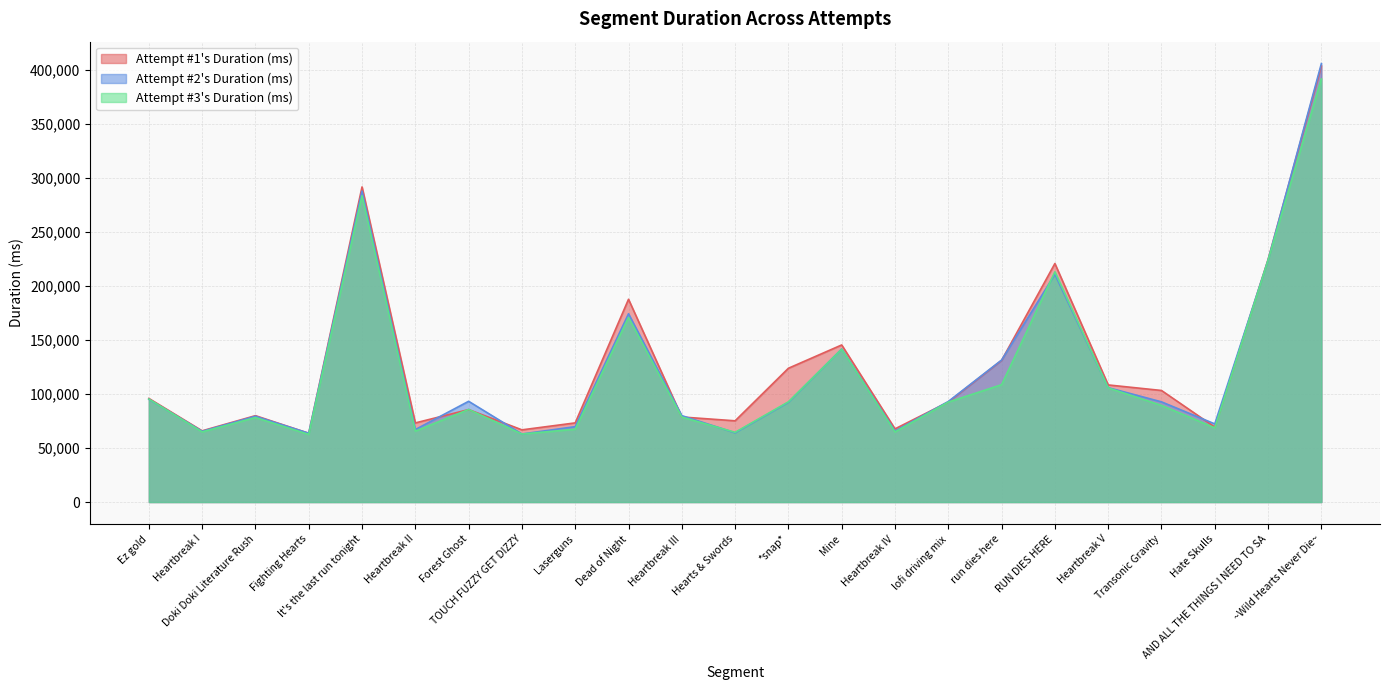

Rank the series at Hearts & Swords from lowest to highest value.

Attempt #2's Duration (ms), Attempt #3's Duration (ms), Attempt #1's Duration (ms)